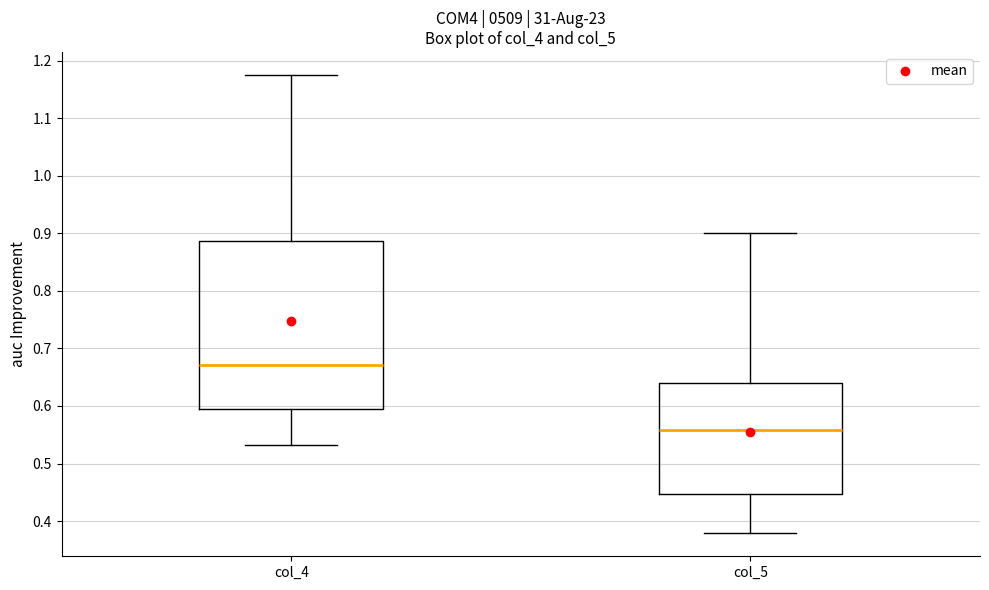

Which box has the highest median line?

col_4